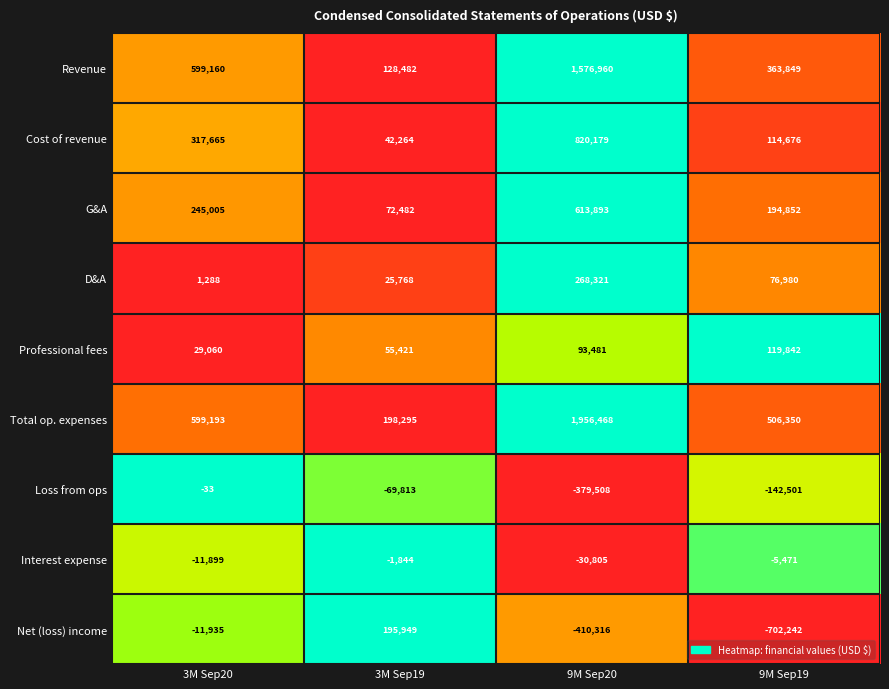

How many values in the Net (loss) income series exceed -11935?

1